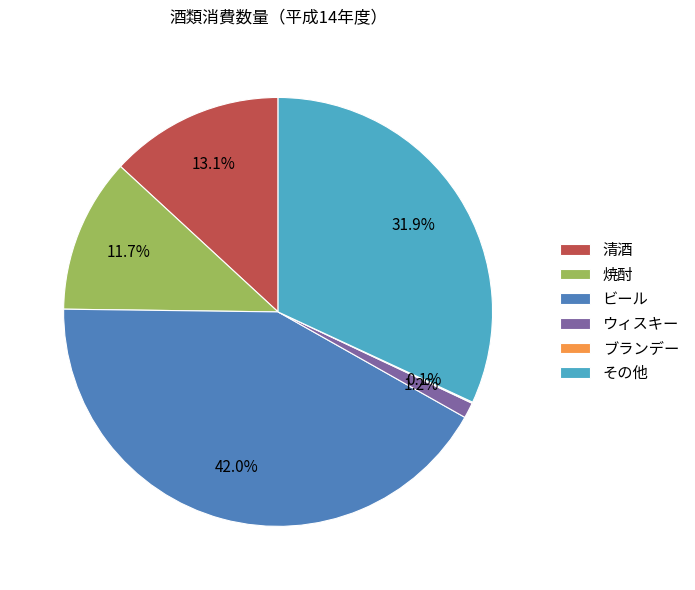

Which has a higher value, ウィスキー or 清酒?

清酒